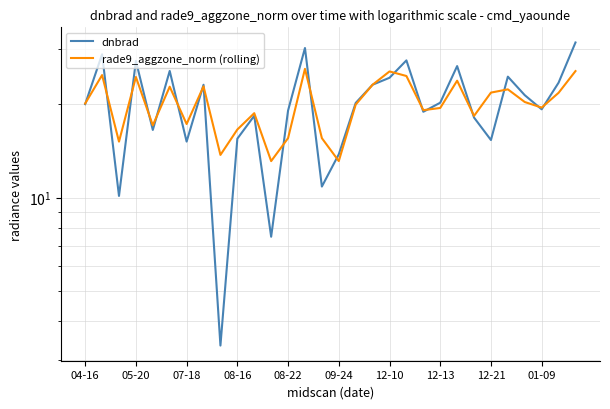

Rank the series at 14 from highest to lowest value.

rade9_aggzone_norm (rolling), dnbrad